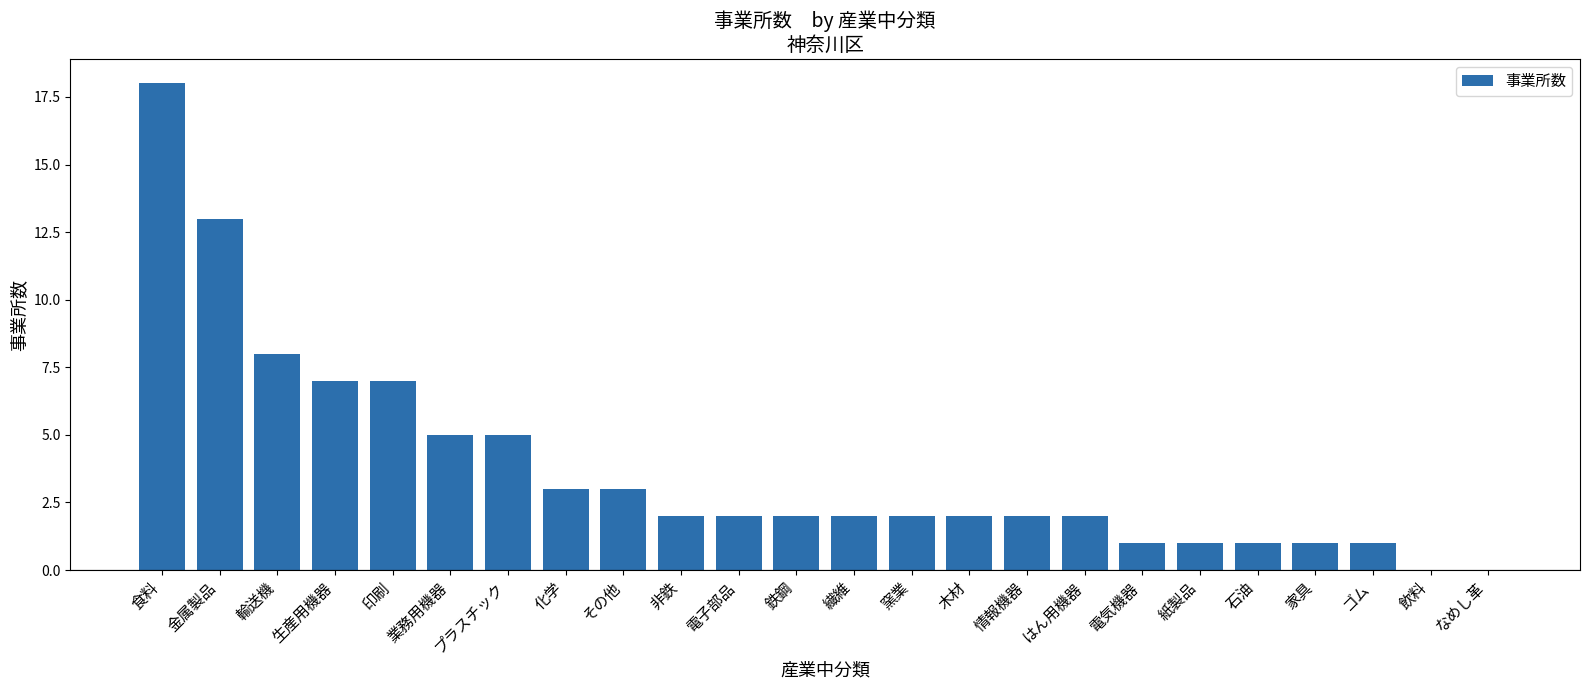

What is the sum of all values?

90